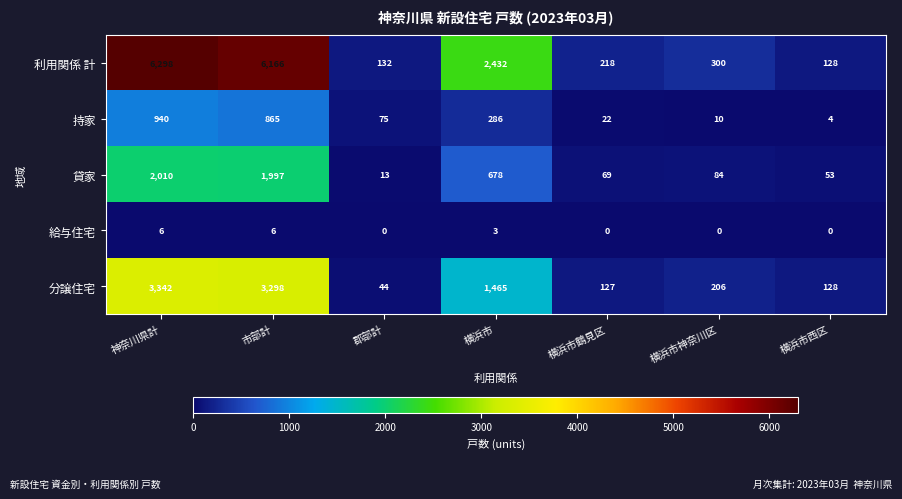

How many values in the 持家 series are below 75?

3